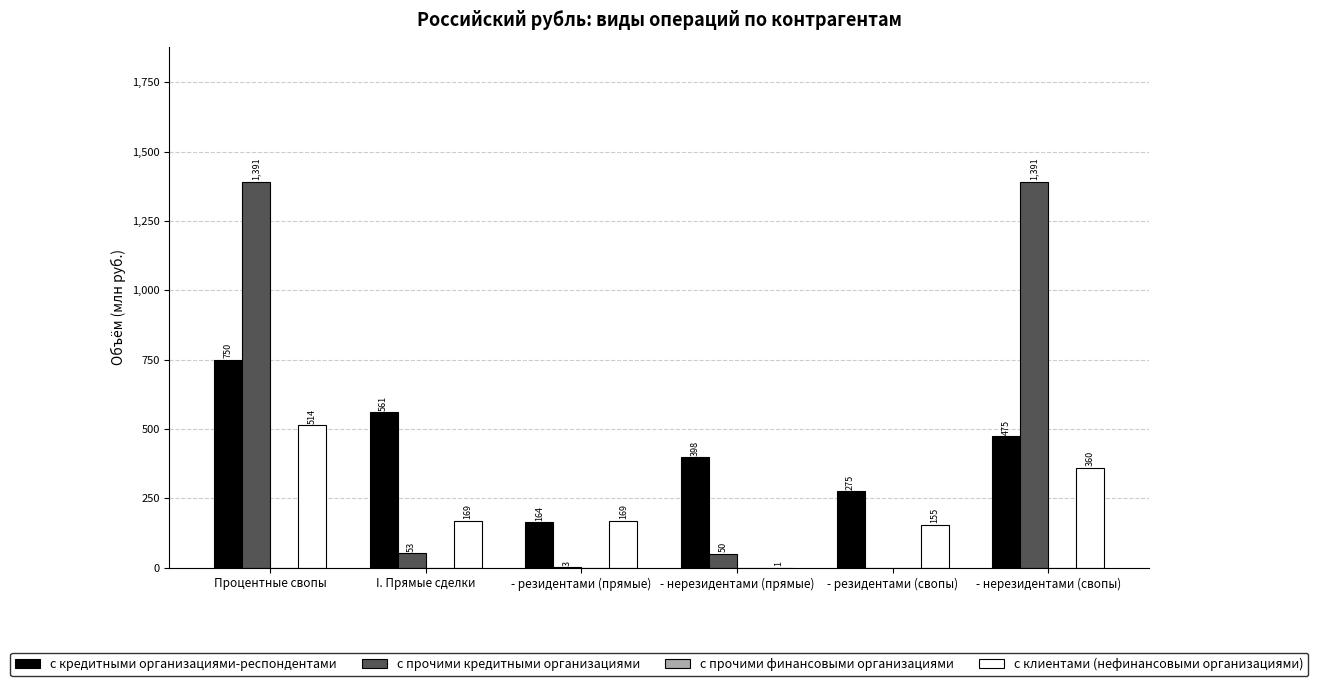

At which category is the sum across all series the highest?

Процентные свопы